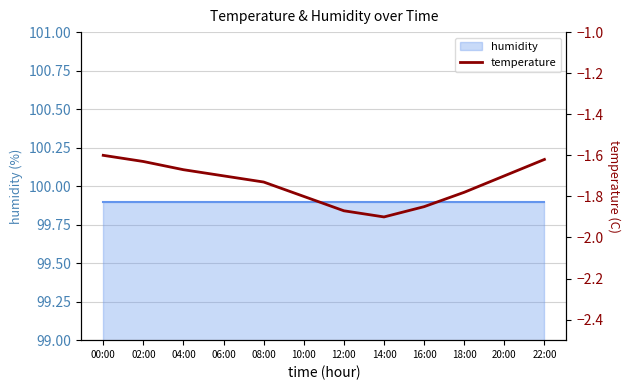

What is the change in value from 08:00 to 10:00?

-0.1